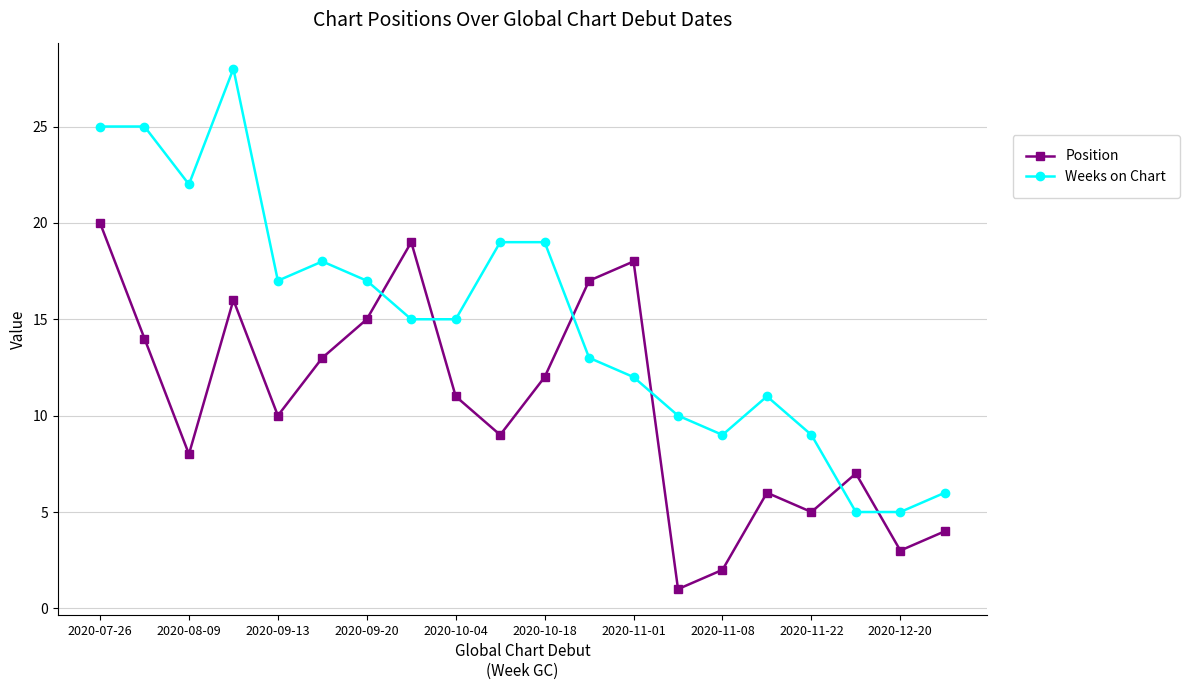

What is the maximum value for Position?

20